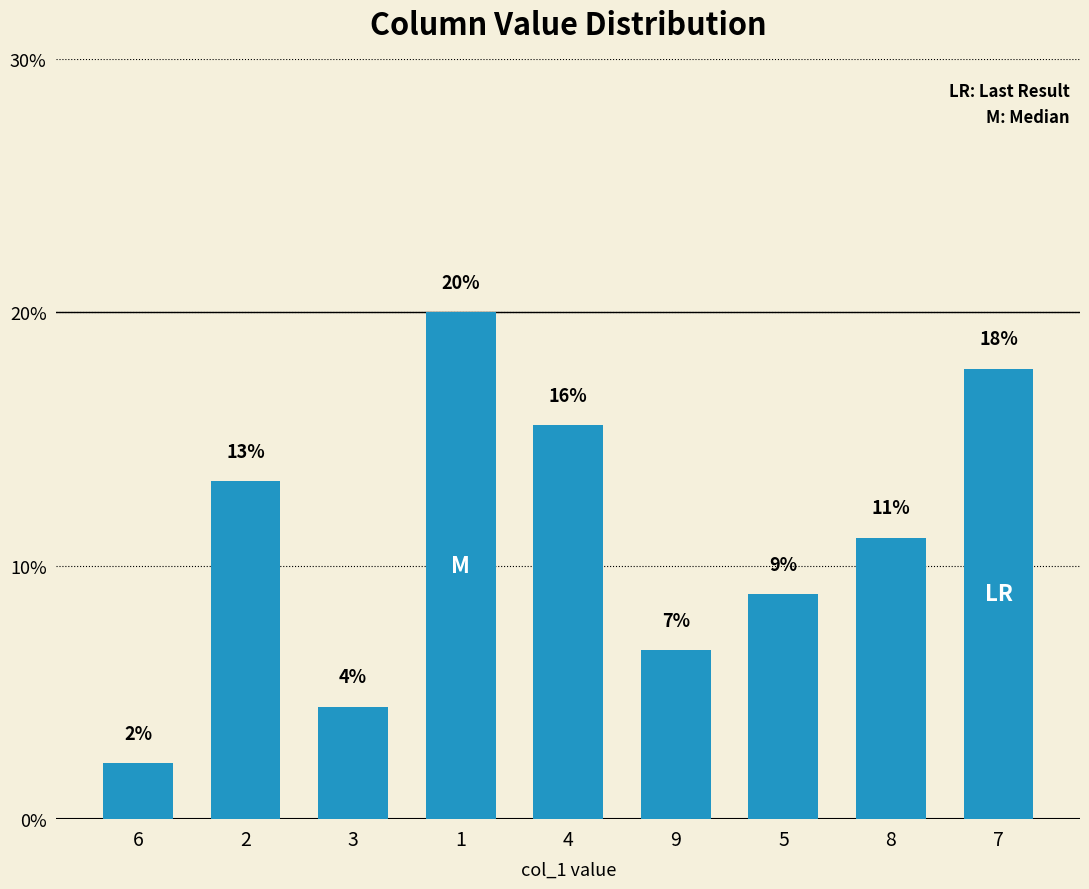

The value at 5 is 11.7. True or false?

False